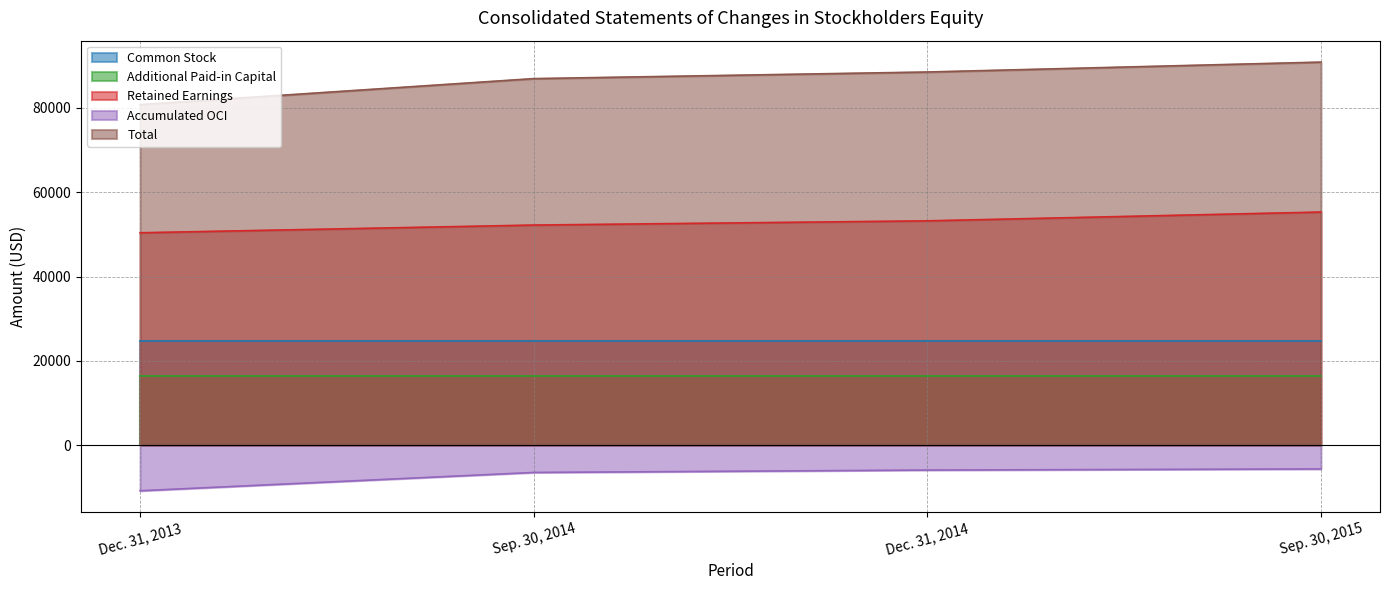

Which has a higher value, Sep. 30, 2014 or Dec. 31, 2013?

Sep. 30, 2014